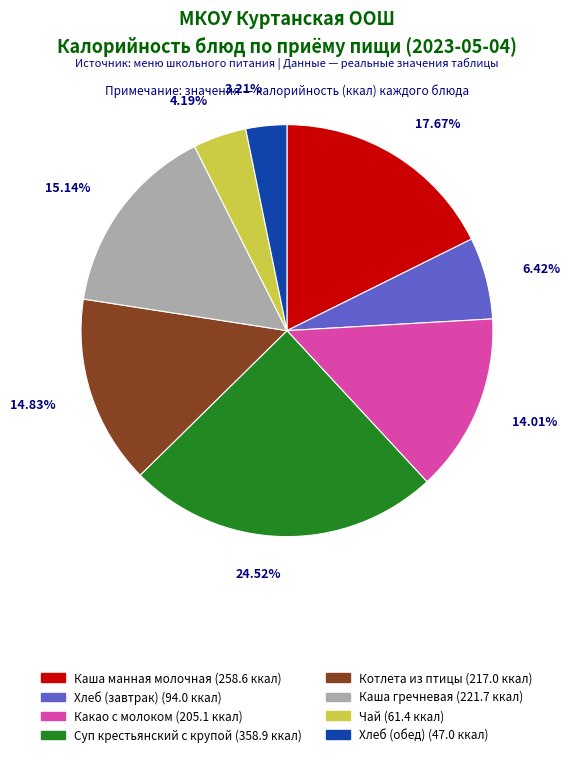

What percentage is the Чай slice, to the nearest percent?

4%